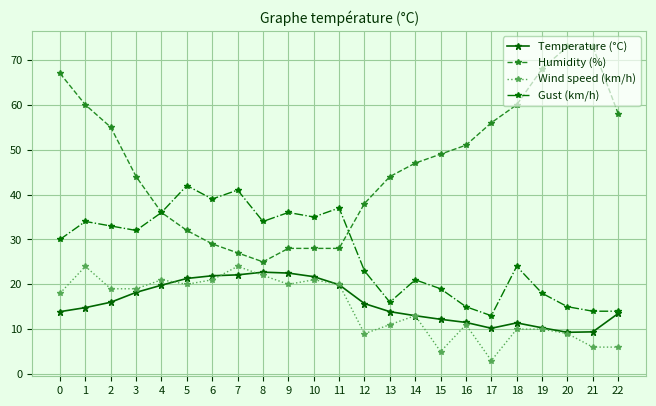

True or false: Humidity (%) has a value of 105.2 at 0.

False